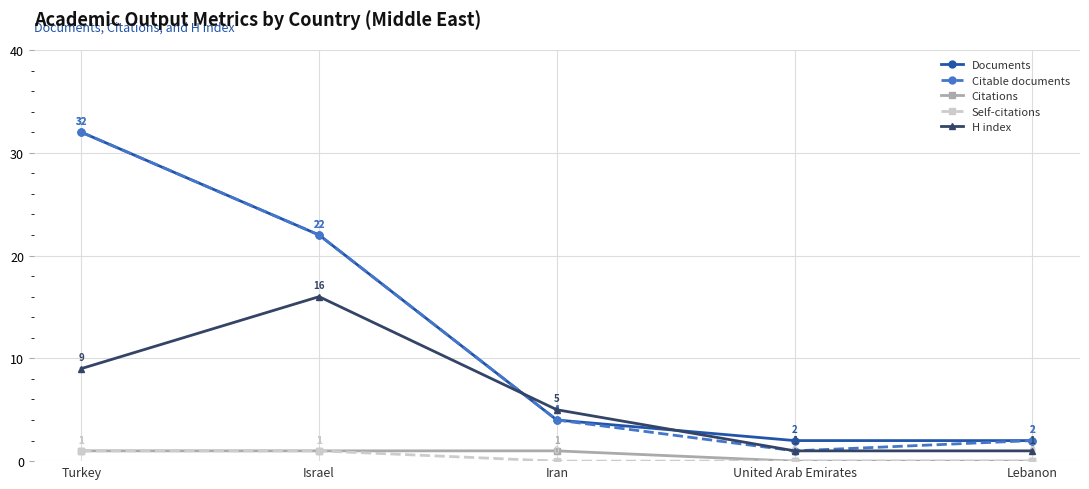

At which category does the chart reach its peak across all series?

Turkey